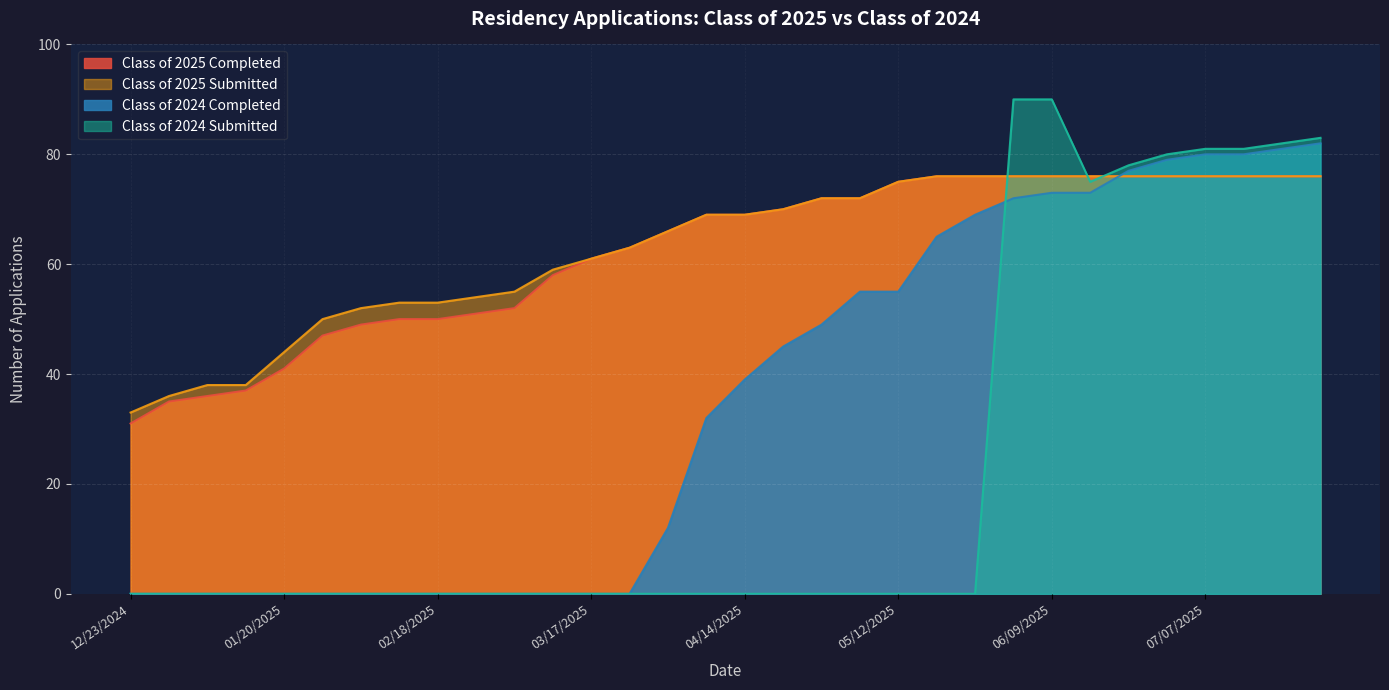

What position from the left is 05/12/2025?

21